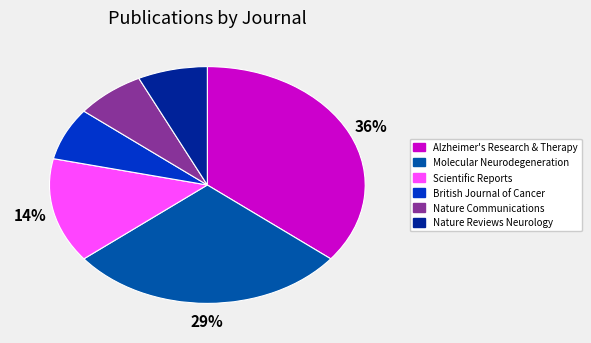

To the nearest percent, what is the difference between the largest and smallest slice percentages?

29%